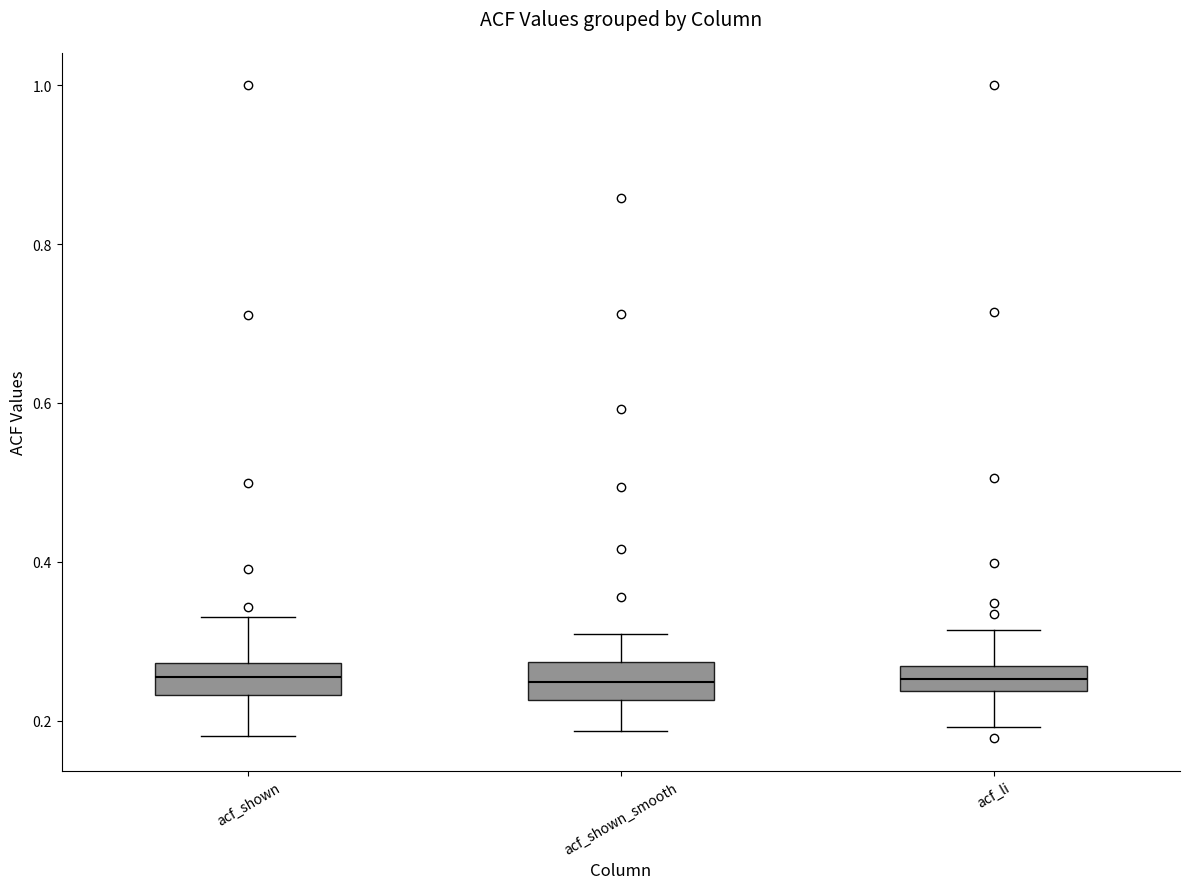

Reading left to right, read every box against the y-axis: the position of its median line, the range the box covers, and the ends of its whiskers. The values are not printed on the chart, so give them approximately, as read against the axis.

acf_shown: median 0.26, box 0.24 to 0.28, whiskers 0.18 to 0.34
acf_shown_smooth: median 0.24, box 0.22 to 0.28, whiskers 0.18 to 0.30
acf_li: median 0.26 (inside the box), box 0.24 to 0.26, whiskers 0.20 to 0.32